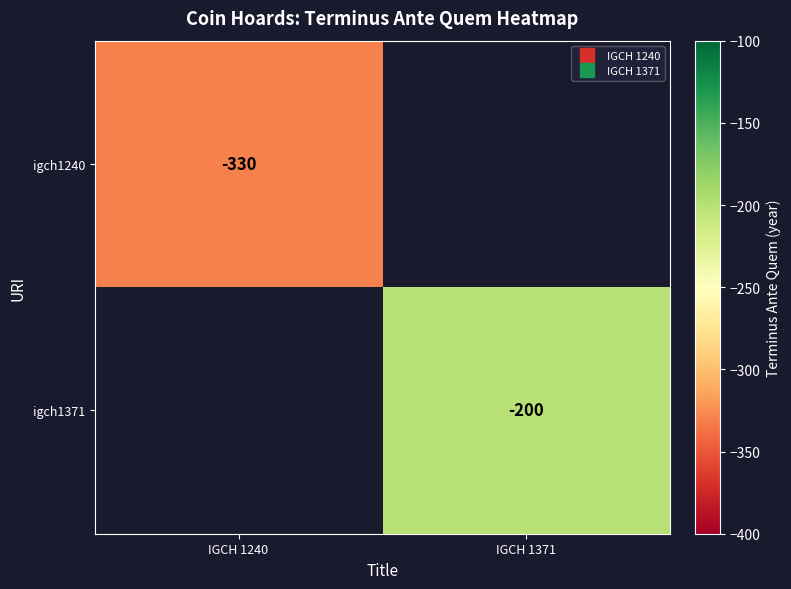

Rank the series by their maximum value, from lowest to highest.

igch1240, igch1371